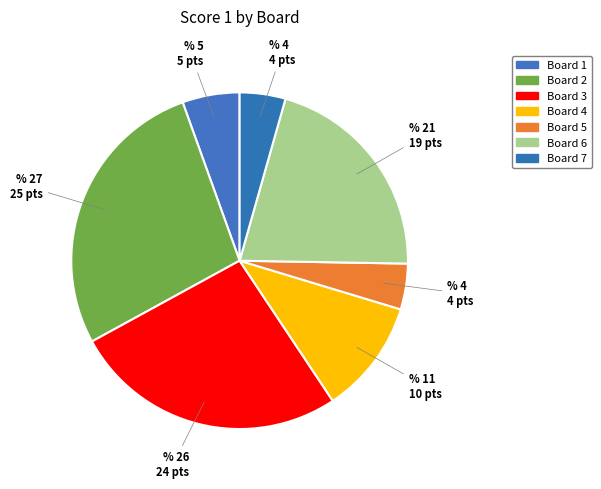

True or false: Board 1 accounts for 17% of the total.

False